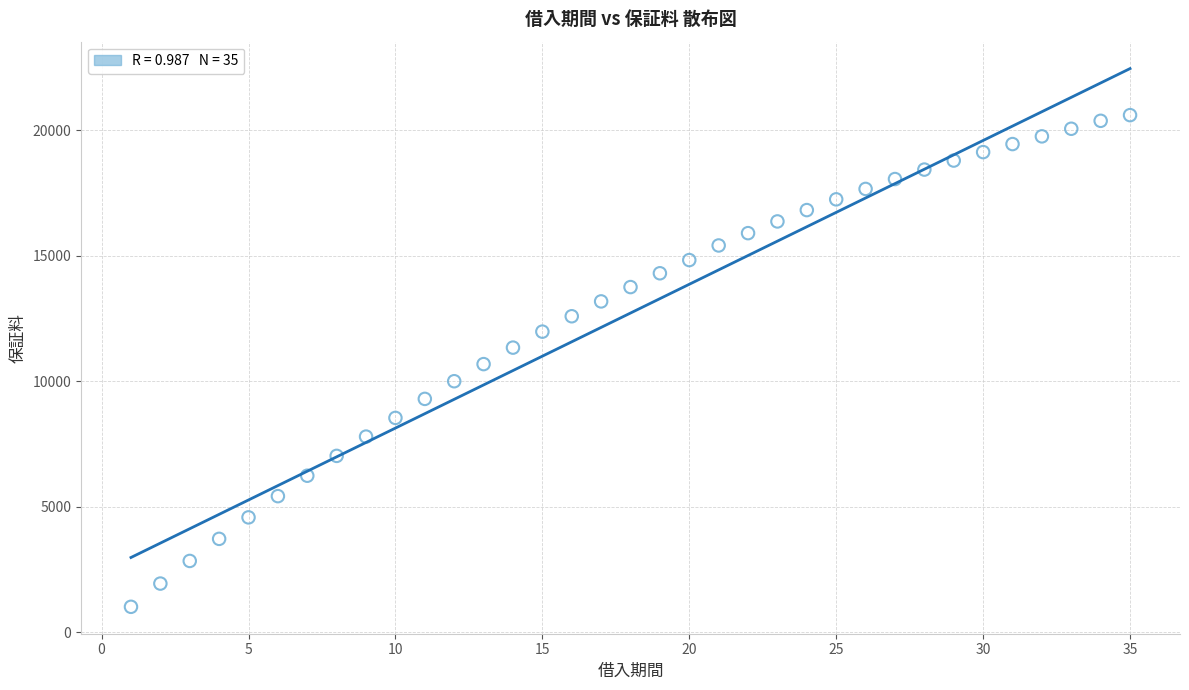

What is the range of Y values (max minus min)?

19594